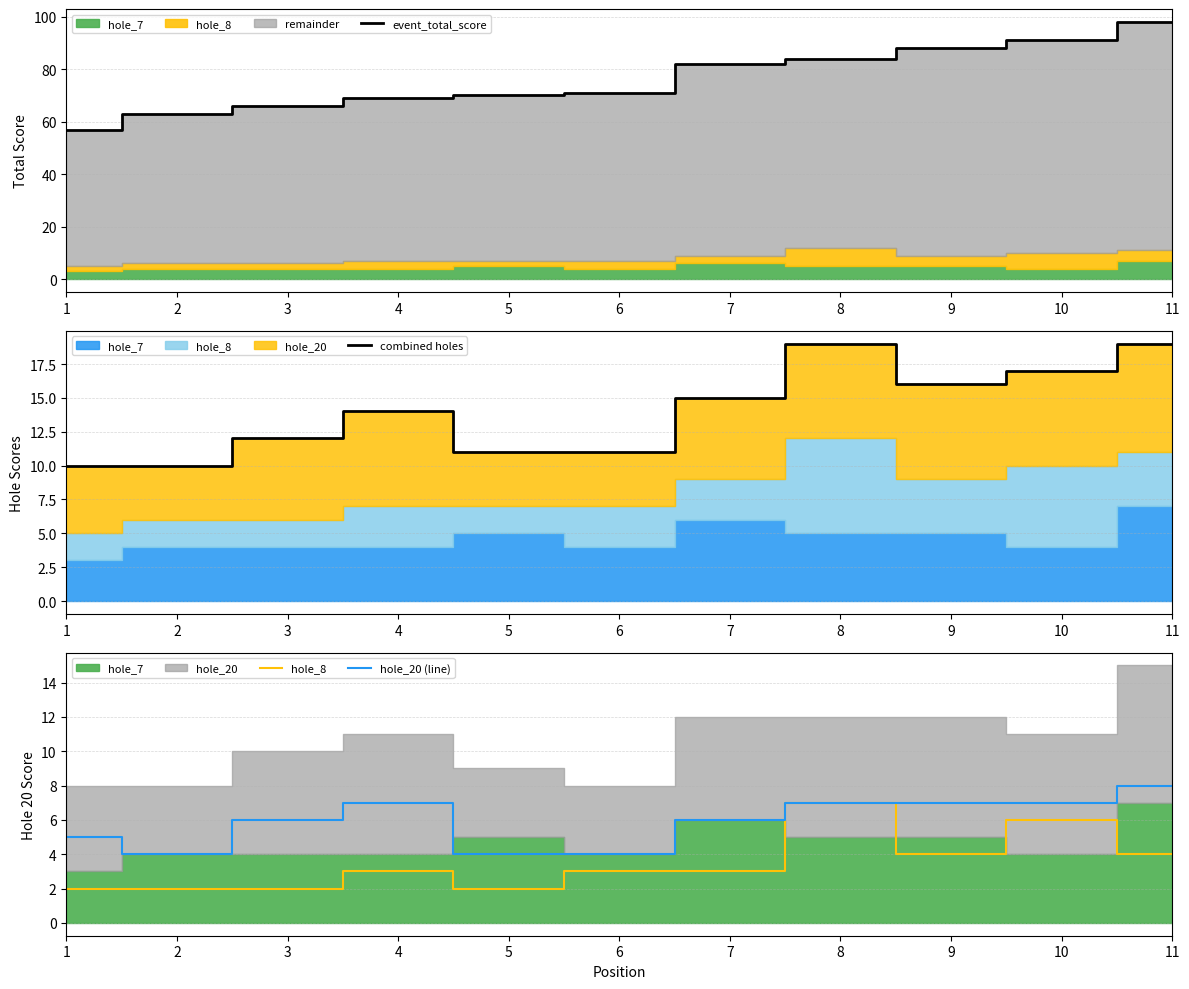

Which label corresponds to the smallest value in the chart?

1